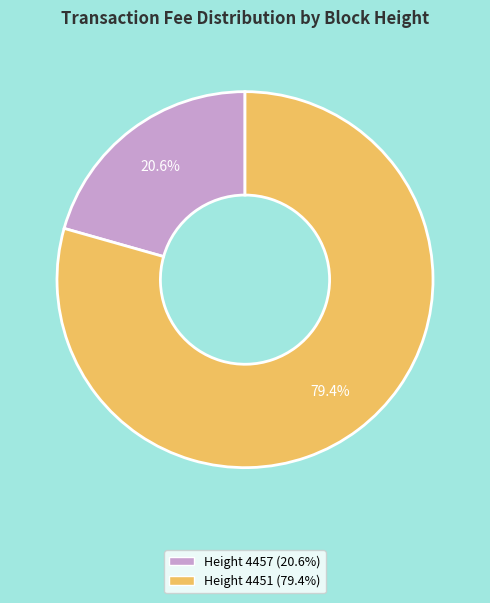

Is there any slice that represents more than half of the pie?

Yes